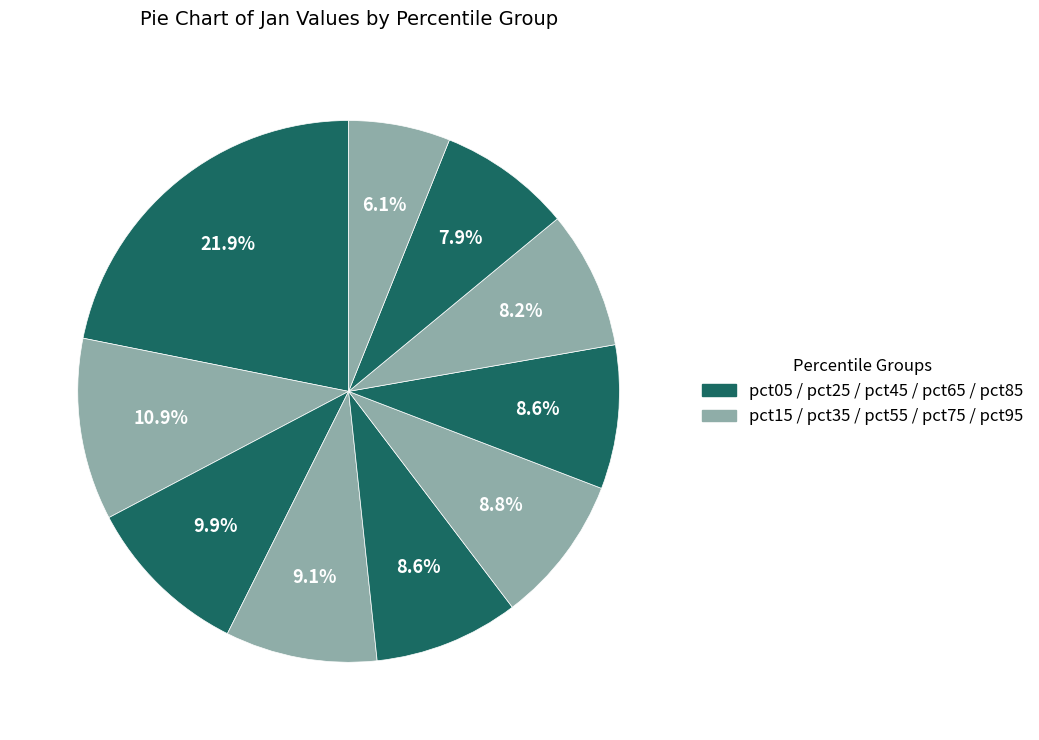

Is there any slice that represents more than half of the pie?

No